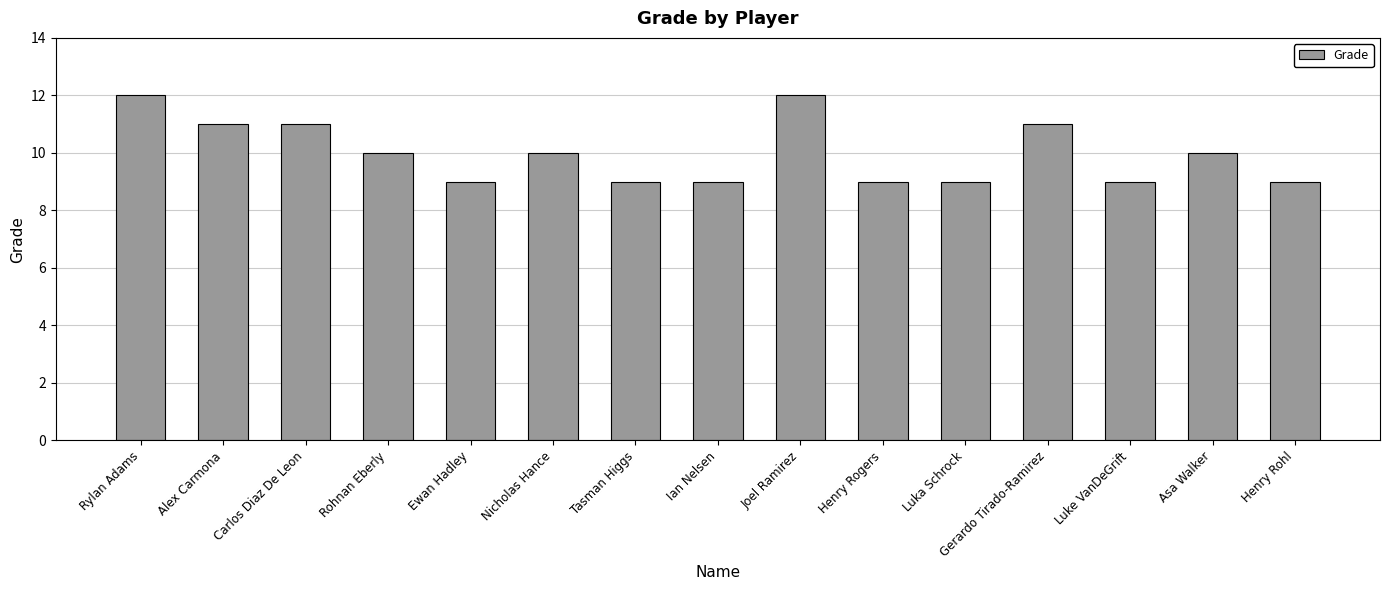

Where does the data first go above 10?

Rylan Adams